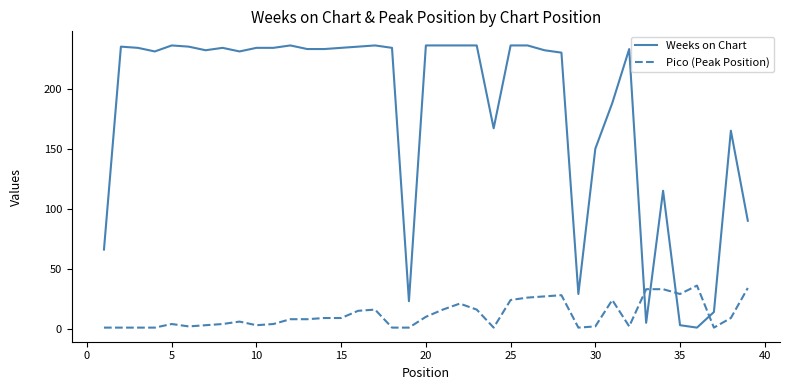

List the series in order of their overall mean, lowest first.

Pico (Peak Position), Weeks on Chart